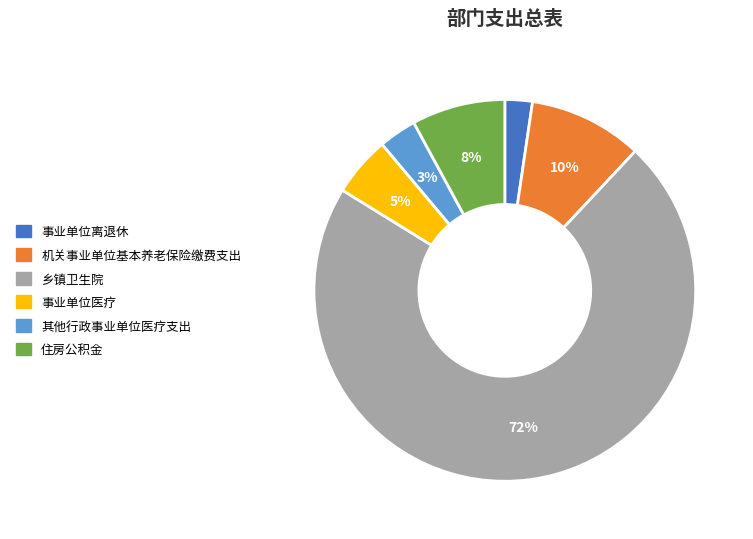

True or false: 机关事业单位基本养老保险缴费支出 accounts for 22% of the total.

False